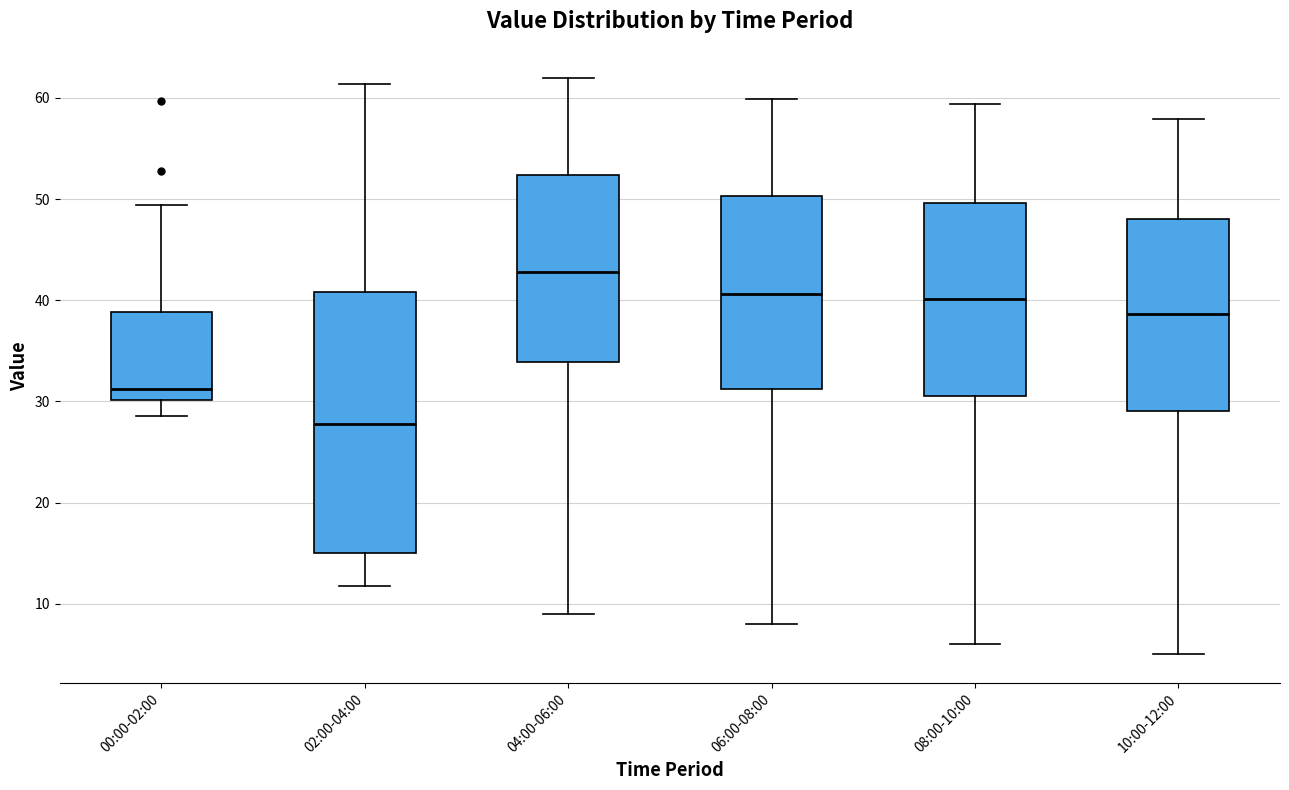

Reading left to right, read every box against the y-axis: the position of its median line, the range the box covers, and the ends of its whiskers. The values are not printed on the chart, so give them approximately, as read against the axis.

00:00-02:00: median 31, box 30 to 39, whiskers 29 to 49
02:00-04:00: median 28, box 15 to 41, whiskers 12 to 61
04:00-06:00: median 43, box 34 to 52, whiskers 9 to 62
06:00-08:00: median 41, box 31 to 50, whiskers 8 to 60
08:00-10:00: median 40, box 31 to 50, whiskers 6 to 59
10:00-12:00: median 39, box 29 to 48, whiskers 5 to 58